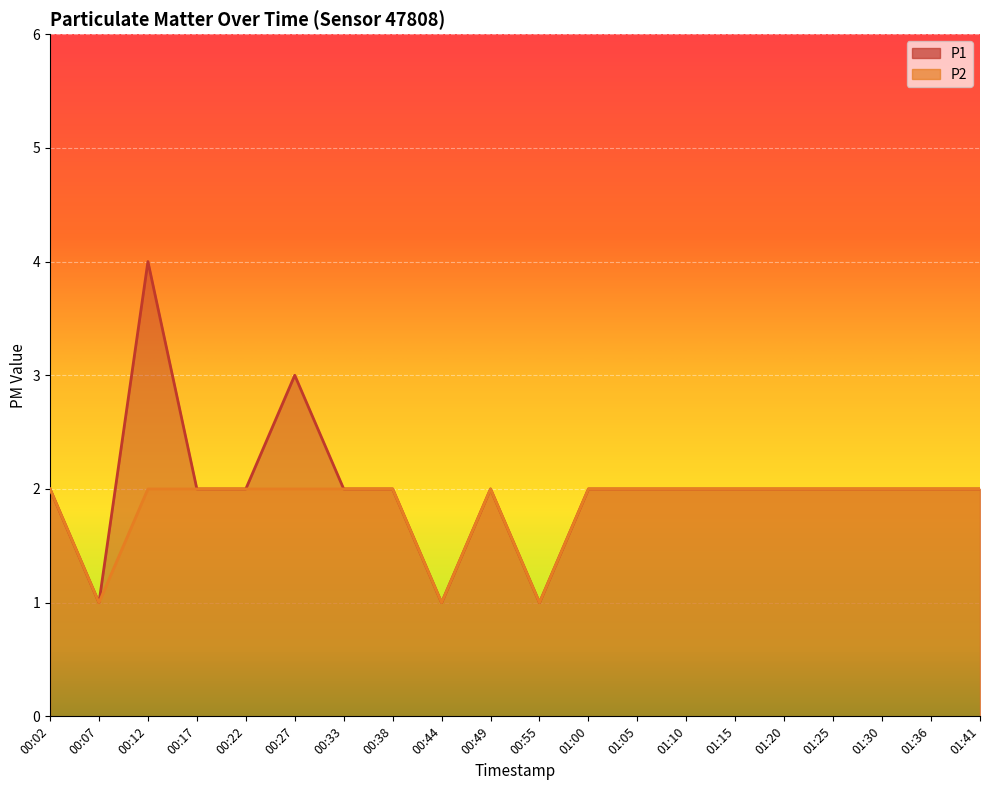

In P2, how many points are higher than both neighbors (excluding endpoints)?

1